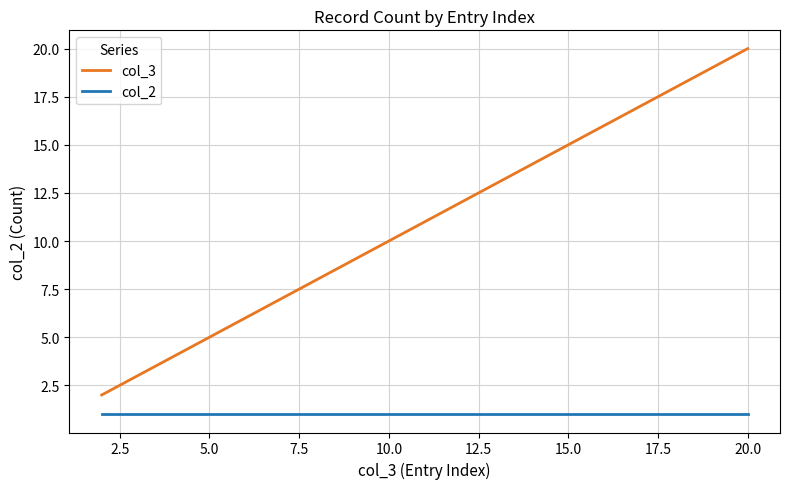

What is the maximum value shown in the chart?

20